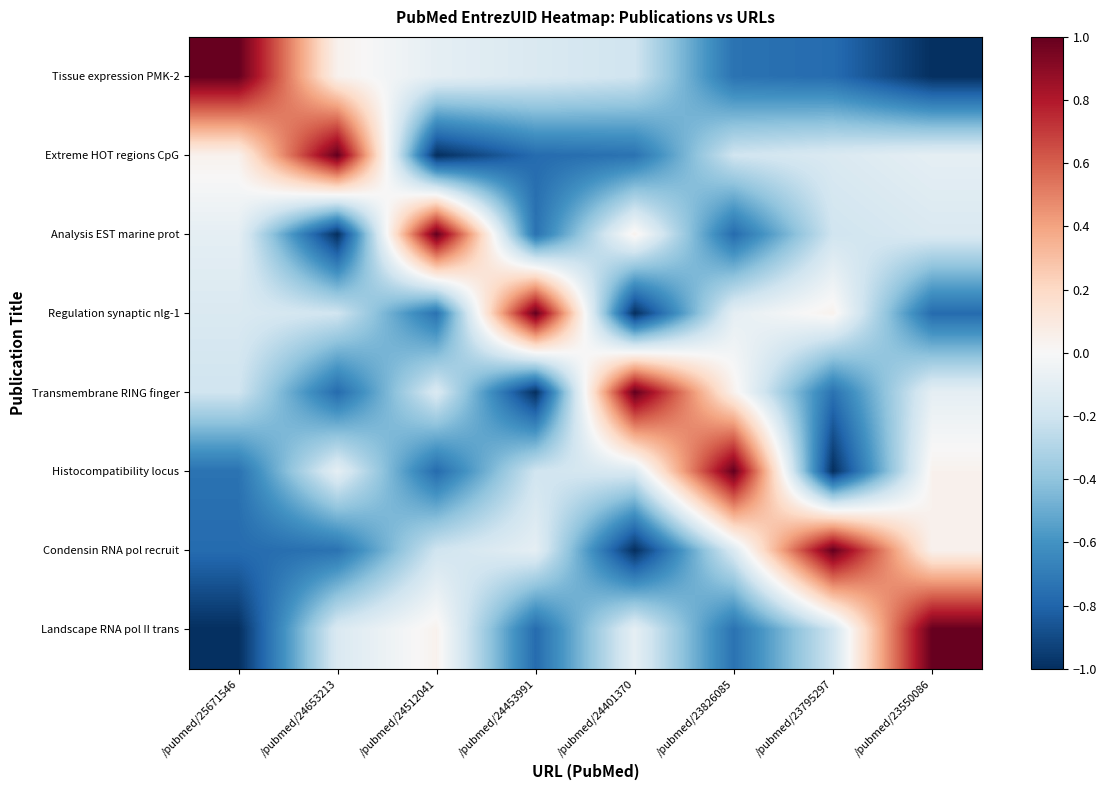

At which category is the sum across all series the highest?

/pubmed/23550086